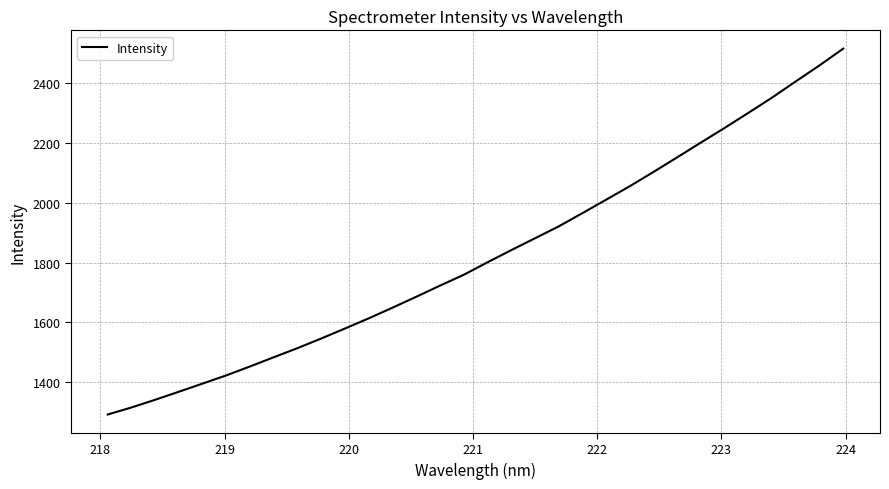

What is the minimum value shown in the chart?

1292.0